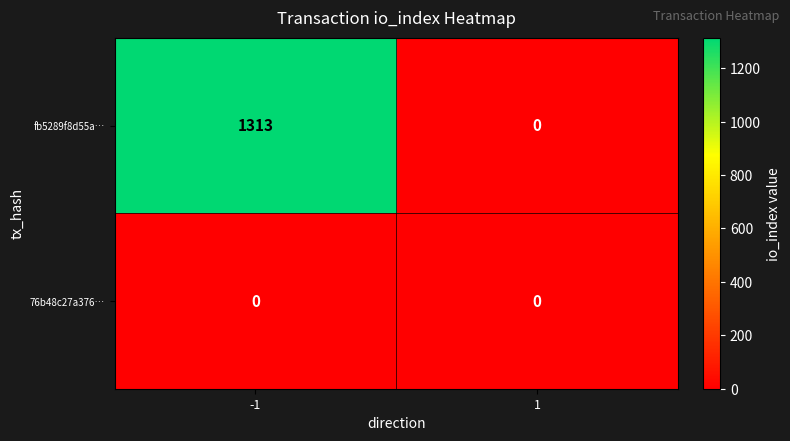

What is the maximum value shown in the chart?

1313